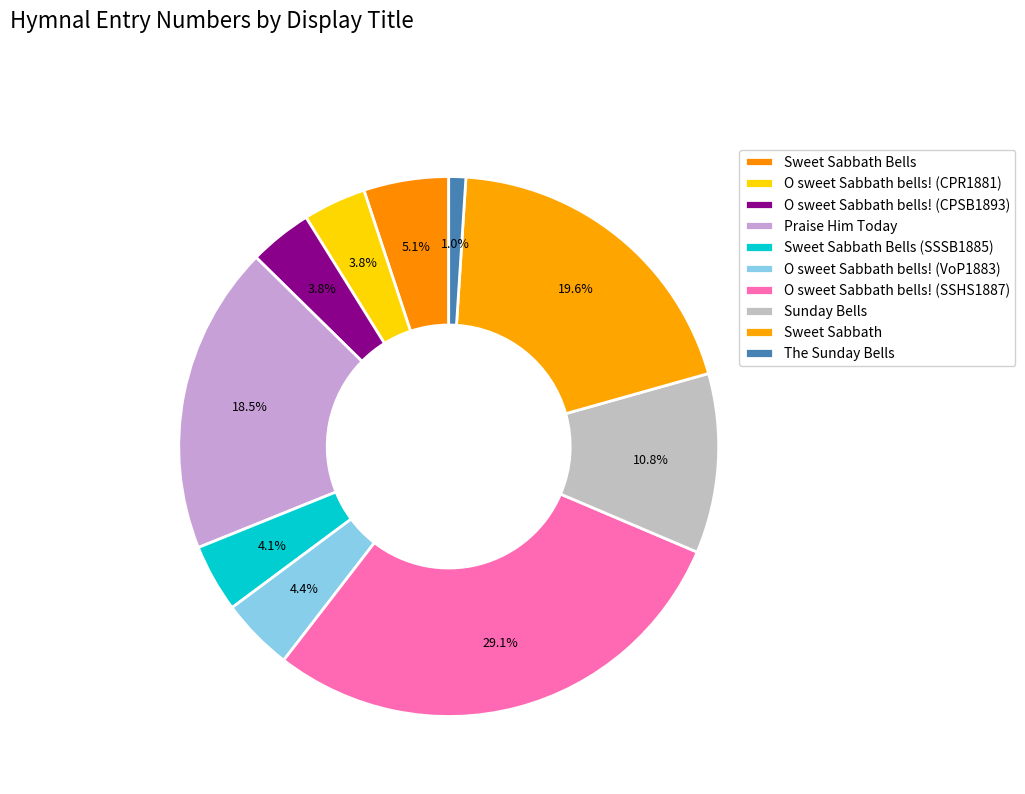

To the nearest percent, what is the difference between the largest and smallest slice percentages?

28%